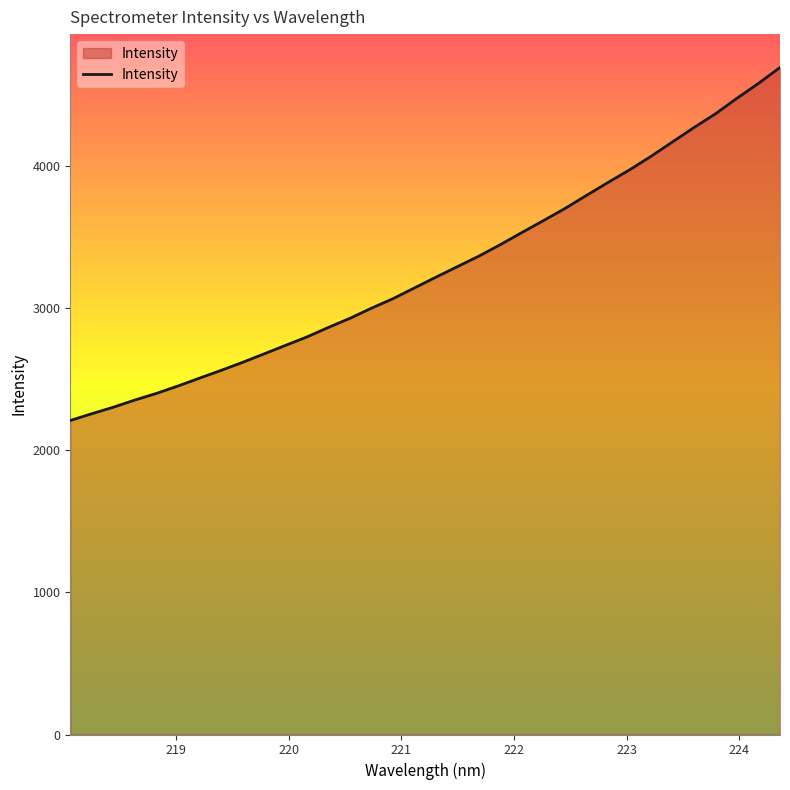

What is the average value?

3272.9